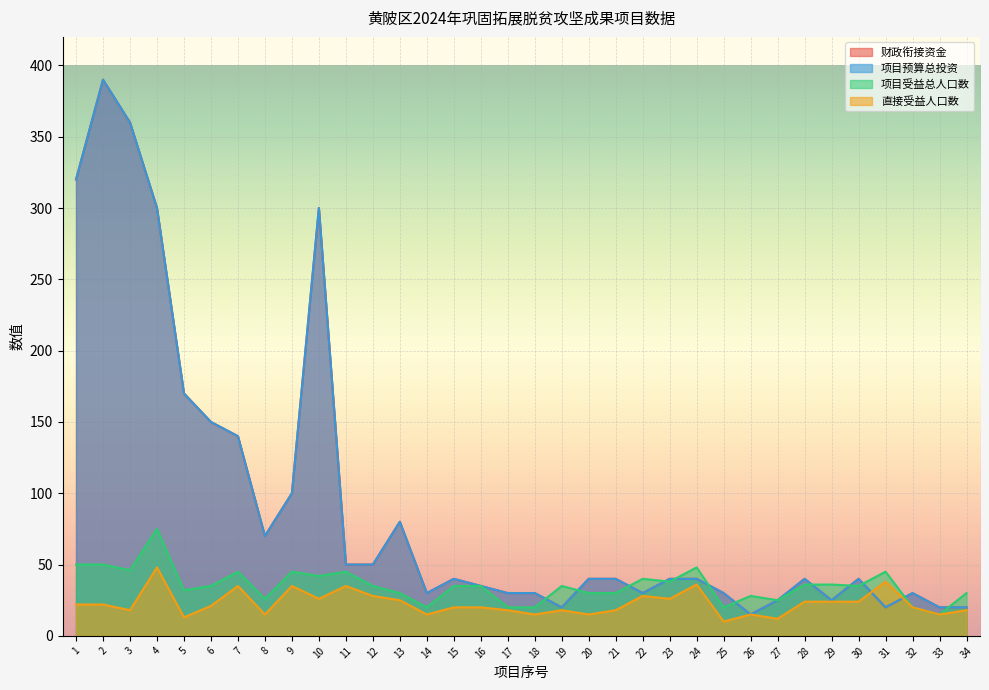

What are all the series names shown in the legend?

财政衔接资金, 项目预算总投资, 项目受益总人口数, 直接受益人口数